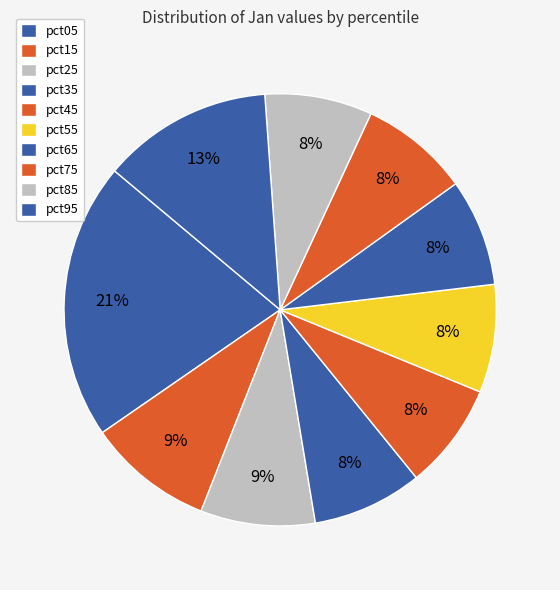

Is there a majority slice in this chart?

No